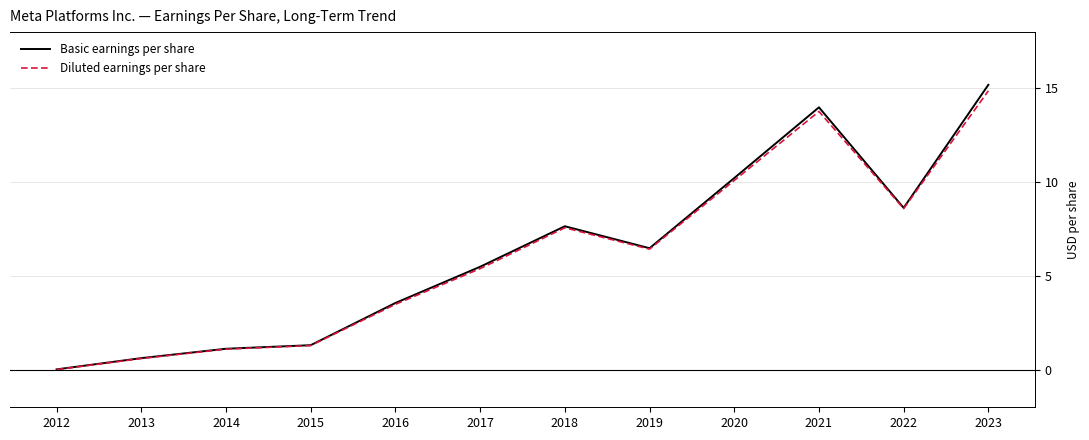

What value does the Basic earnings per share series have at 2021?

14.0